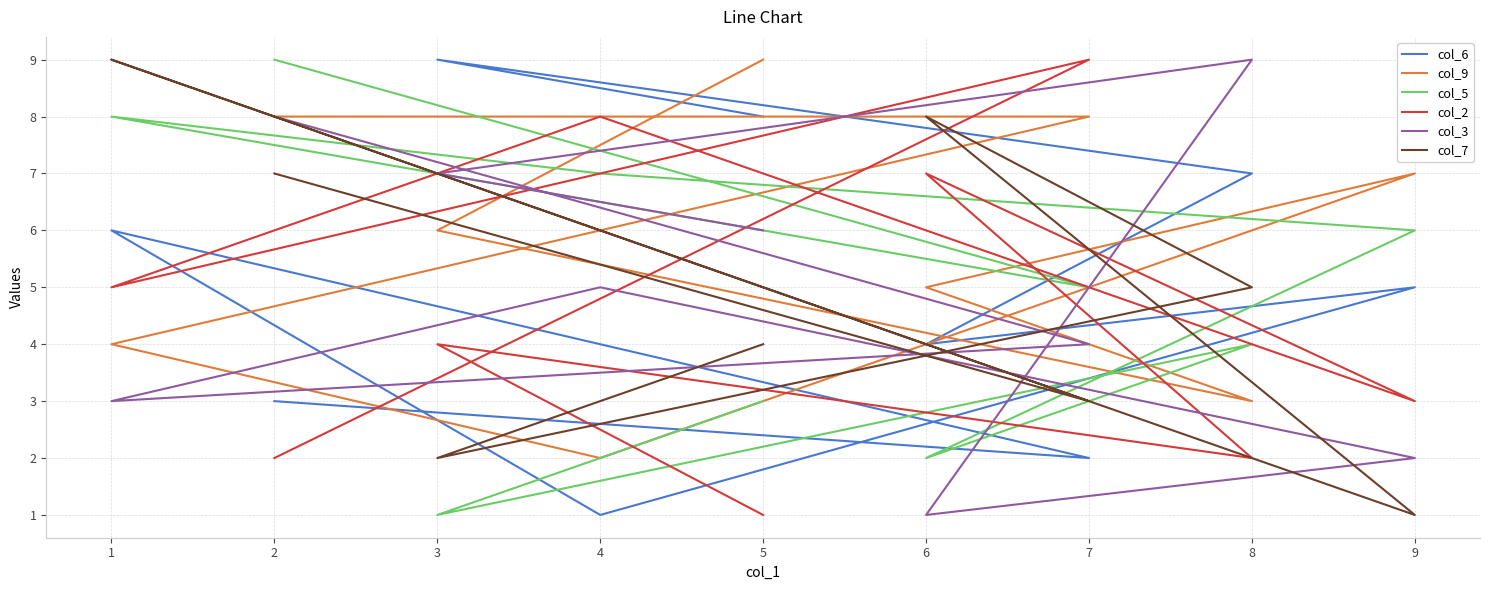

At how many categories does at least one series exceed 4?

9